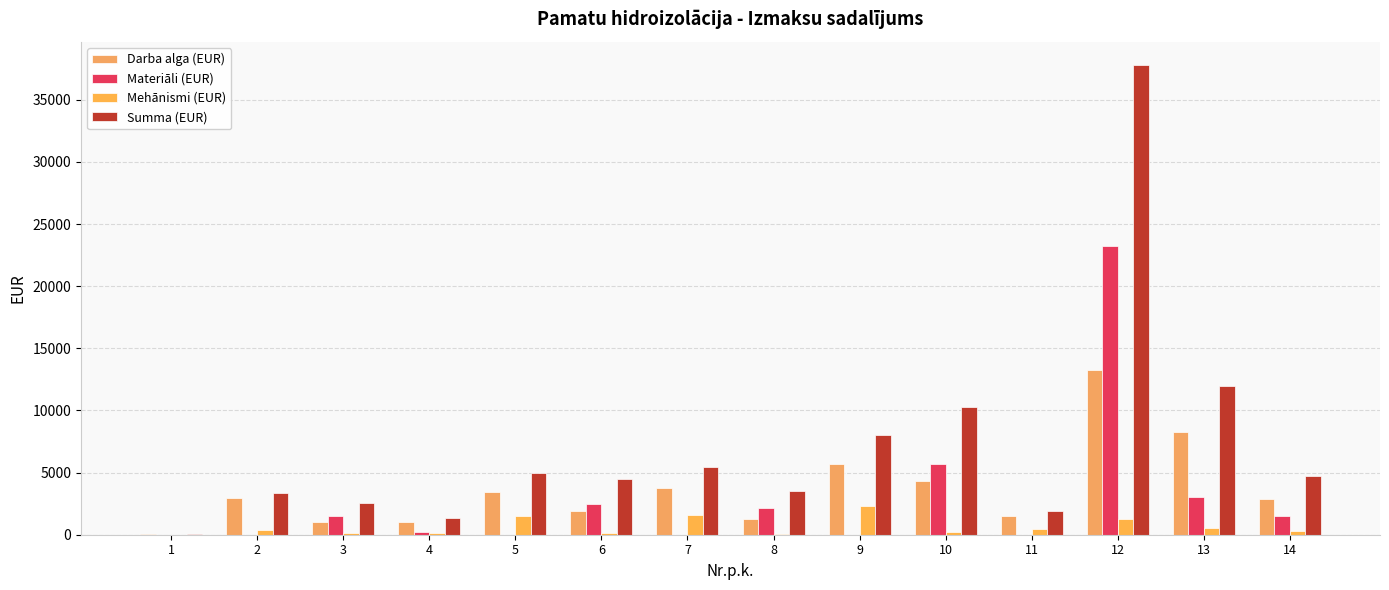

Which series has the largest total across all categories?

Summa (EUR)